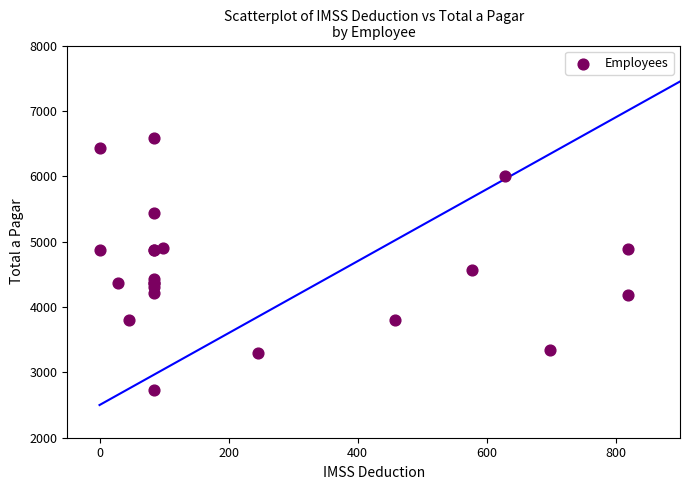

What Y value in the scatter plot is closest to 4656?

4571.4